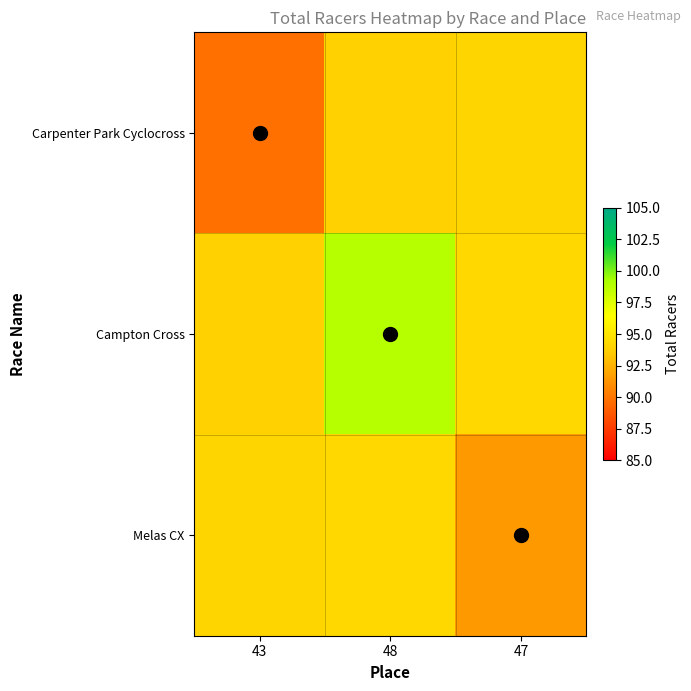

Reading left to right, extract all data points from this chart.

Carpenter Park Cyclocross: 43=89.7	48=93.8	47=94.1
Campton Cross: 43=93.8	48=98.8	47=94.3
Melas CX: 43=94.1	48=94.3	47=91.5